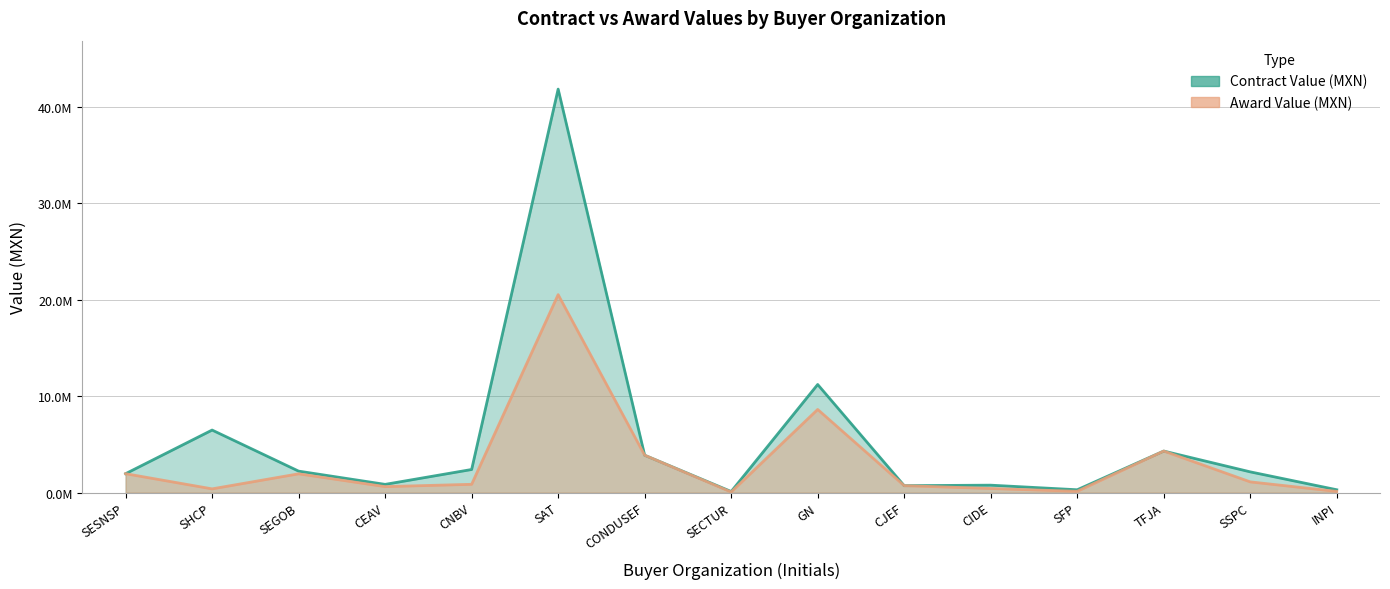

Reading left to right, transcribe all the data shown in this chart.

Contract Value (MXN): SESNSP=1964482.8	SHCP=6485629.8	SEGOB=2230508.3	CEAV=857919.8	CNBV=2400379.7	SAT=41810344.8	CONDUSEF=3879310.3	SECTUR=118534.5	GN=11206896.6	CJEF=724137.9	CIDE=775862.1	SFP=299756.0	TFJA=4310344.8	SSPC=2155172.4	INPI=301724.1
Award Value (MXN): SESNSP=1964482.8	SHCP=393275.9	SEGOB=1951694.8	CEAV=624805.2	CNBV=865776.0	SAT=20515517.2	CONDUSEF=3879310.3	SECTUR=64655.2	GN=8620689.7	CJEF=724137.9	CIDE=431034.5	SFP=140086.2	TFJA=4310344.8	SSPC=1117241.4	INPI=129310.3